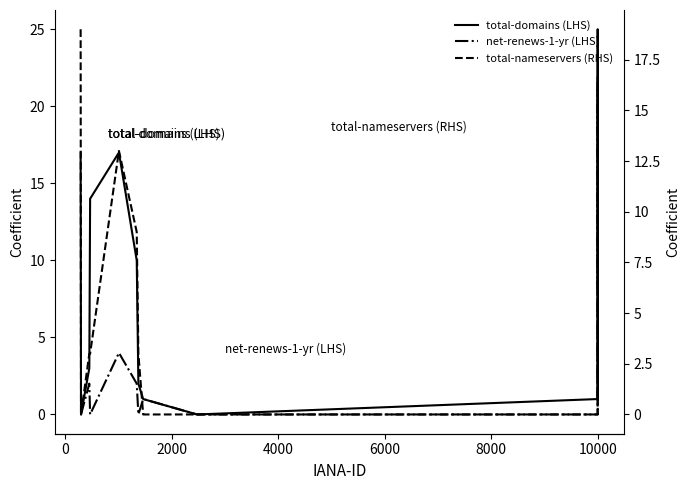

The value of total-domains (LHS) at −2000 is 23. True or false?

False